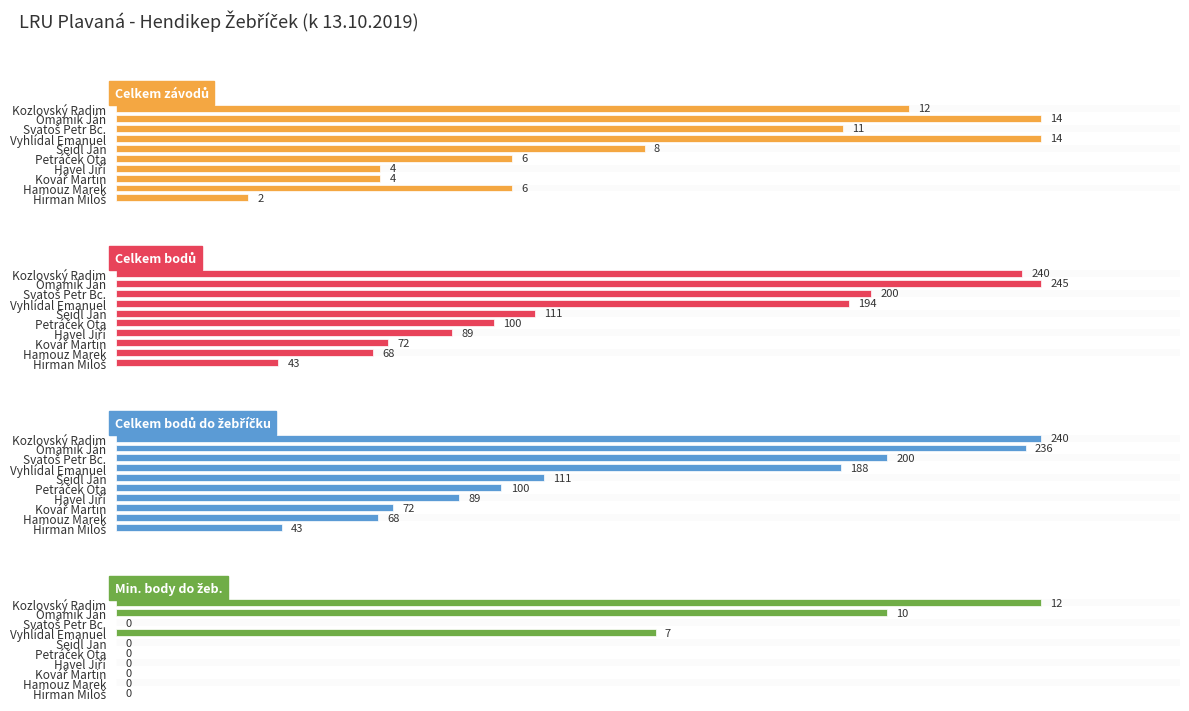

Which series has the largest total across all categories?

Celkem bodů